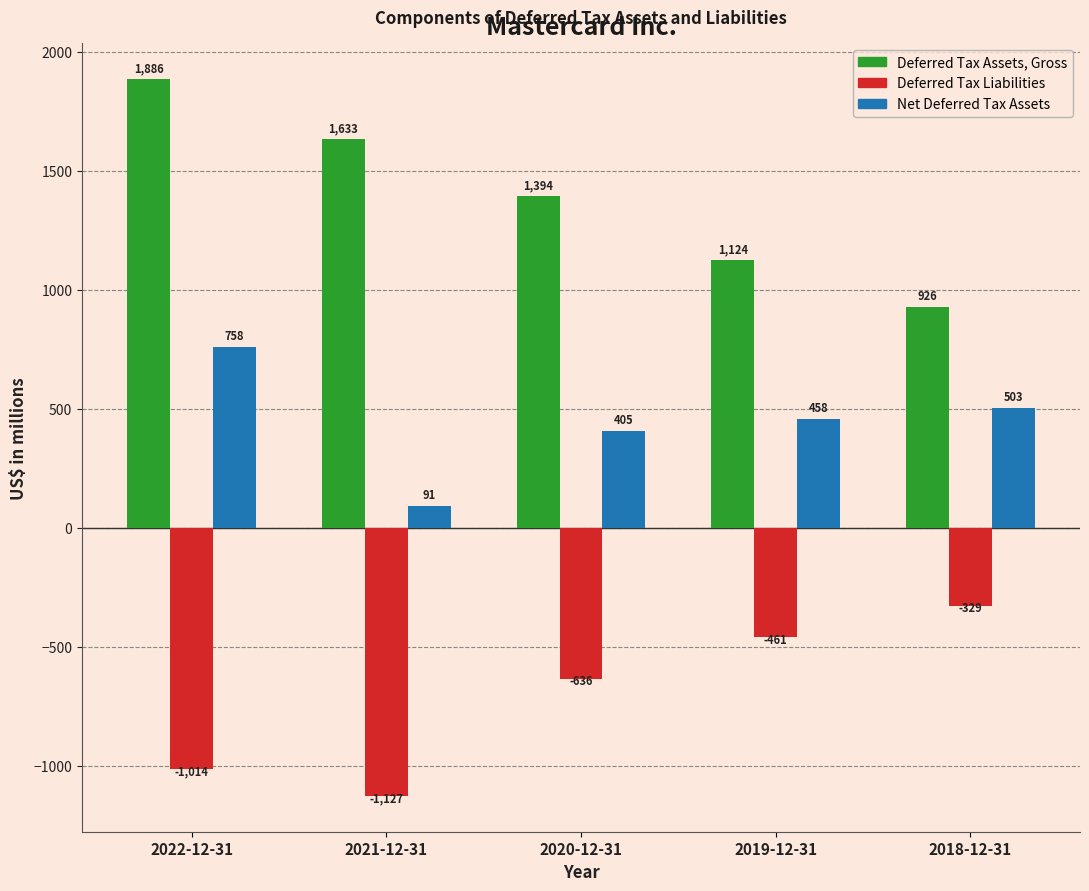

Reading left to right, list all the values displayed in this chart.

Deferred Tax Assets, Gross: 1886	1633	1394	1124	926
Deferred Tax Liabilities: -1014	-1127	-636	-461	-329
Net Deferred Tax Assets: 758	91	405	458	503